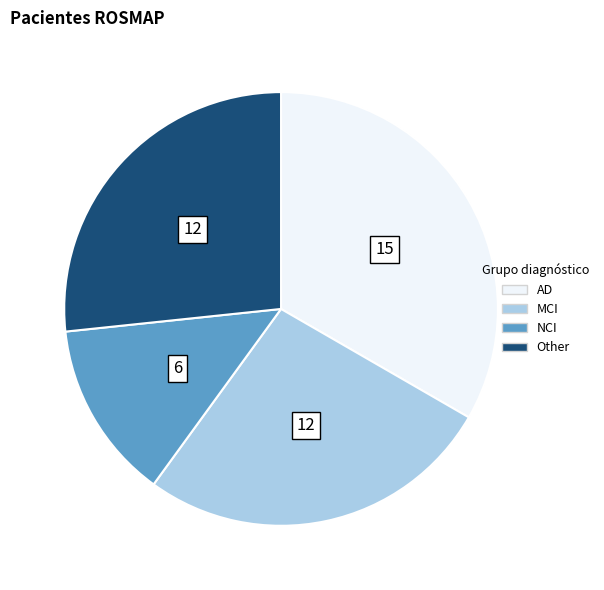

Does any single category account for the majority?

No